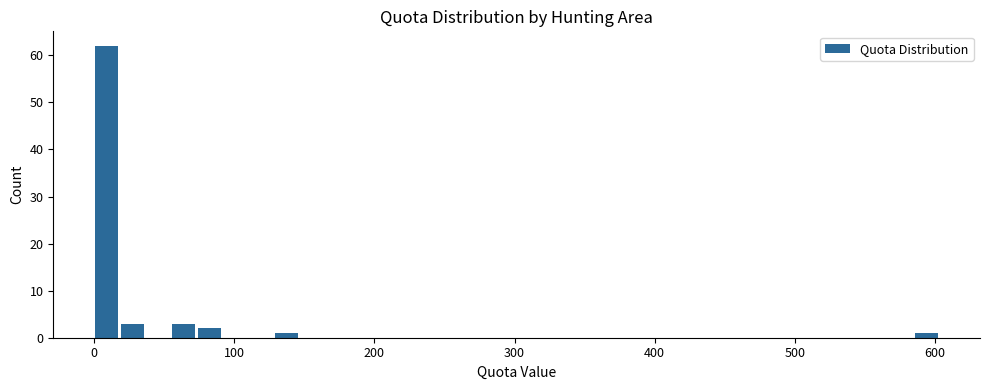

Read against the x-axis, roughly where is the centre of the tallest bar?

10